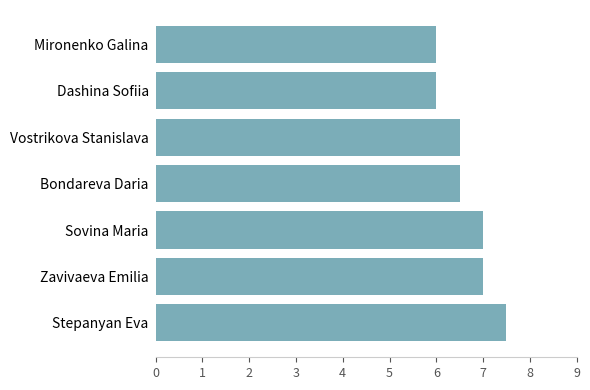

The value at Vostrikova Stanislava is 10.2. True or false?

False